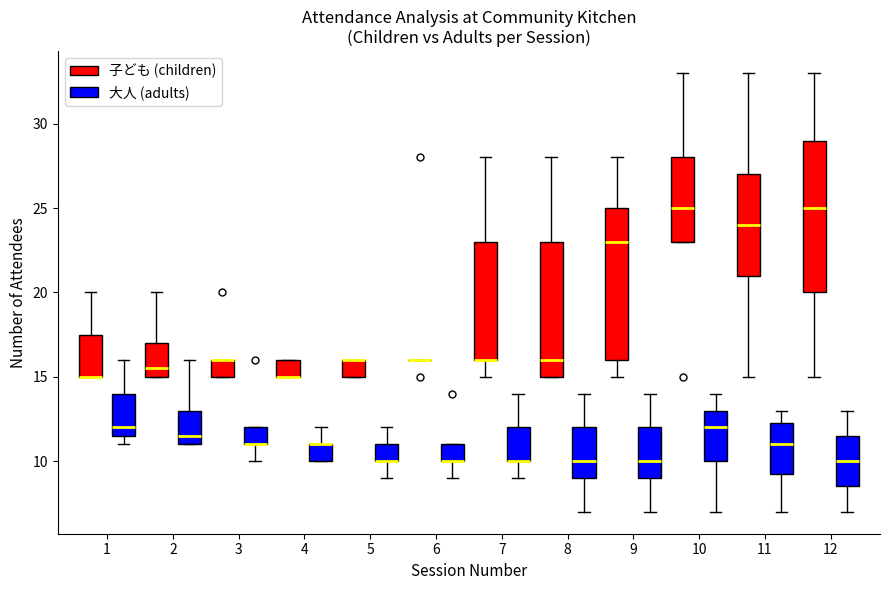

Reading left to right, transcribe this box plot: for each box, give where its median line is, the range the box spans, and where its two whiskers end, as read against the y-axis. The values are not printed on the chart, so give them approximately, as read against the axis.

1 (子ども (children)): median 15.0 (drawn on the box's lower edge), box 15.0 to 17.5, whiskers 15.0 to 20.0
1 (大人 (adults)): median 12.0, box 11.5 to 14.0, whiskers 11.0 to 16.0
2 (子ども (children)): median 15.5, box 15.0 to 17.0, whiskers 15.0 to 20.0
2 (大人 (adults)): median 11.5, box 11.0 to 13.0, whiskers 11.0 to 16.0
3 (子ども (children)): median 16.0 (drawn on the box's upper edge), box 15.0 to 16.0, whiskers 15.0 to 16.0
3 (大人 (adults)): median 11.0 (drawn on the box's lower edge), box 11.0 to 12.0, whiskers 10.0 to 12.0
4 (子ども (children)): median 15.0 (drawn on the box's lower edge), box 15.0 to 16.0, whiskers 15.0 to 16.0
4 (大人 (adults)): median 11.0 (drawn on the box's upper edge), box 10.0 to 11.0, whiskers 10.0 to 12.0
5 (子ども (children)): median 16.0 (drawn on the box's upper edge), box 15.0 to 16.0, whiskers 15.0 to 16.0
5 (大人 (adults)): median 10.0 (drawn on the box's lower edge), box 10.0 to 11.0, whiskers 9.0 to 12.0
6 (子ども (children)): box collapsed to a line at 16.0, whiskers 16.0 to 16.0
6 (大人 (adults)): median 10.0 (drawn on the box's lower edge), box 10.0 to 11.0, whiskers 9.0 to 11.0
7 (子ども (children)): median 16.0 (drawn on the box's lower edge), box 16.0 to 23.0, whiskers 15.0 to 28.0
7 (大人 (adults)): median 10.0 (drawn on the box's lower edge), box 10.0 to 12.0, whiskers 9.0 to 14.0
8 (子ども (children)): median 16.0, box 15.0 to 23.0, whiskers 15.0 to 28.0
8 (大人 (adults)): median 10.0, box 9.0 to 12.0, whiskers 7.0 to 14.0
9 (子ども (children)): median 23.0, box 16.0 to 25.0, whiskers 15.0 to 28.0
9 (大人 (adults)): median 10.0, box 9.0 to 12.0, whiskers 7.0 to 14.0
10 (子ども (children)): median 25.0, box 23.0 to 28.0, whiskers 23.0 to 33.0
10 (大人 (adults)): median 12.0, box 10.0 to 13.0, whiskers 7.0 to 14.0
11 (子ども (children)): median 24.0, box 21.0 to 27.0, whiskers 15.0 to 33.0
11 (大人 (adults)): median 11.0, box 9.5 to 12.5, whiskers 7.0 to 13.0
12 (子ども (children)): median 25.0, box 20.0 to 29.0, whiskers 15.0 to 33.0
12 (大人 (adults)): median 10.0, box 8.5 to 11.5, whiskers 7.0 to 13.0